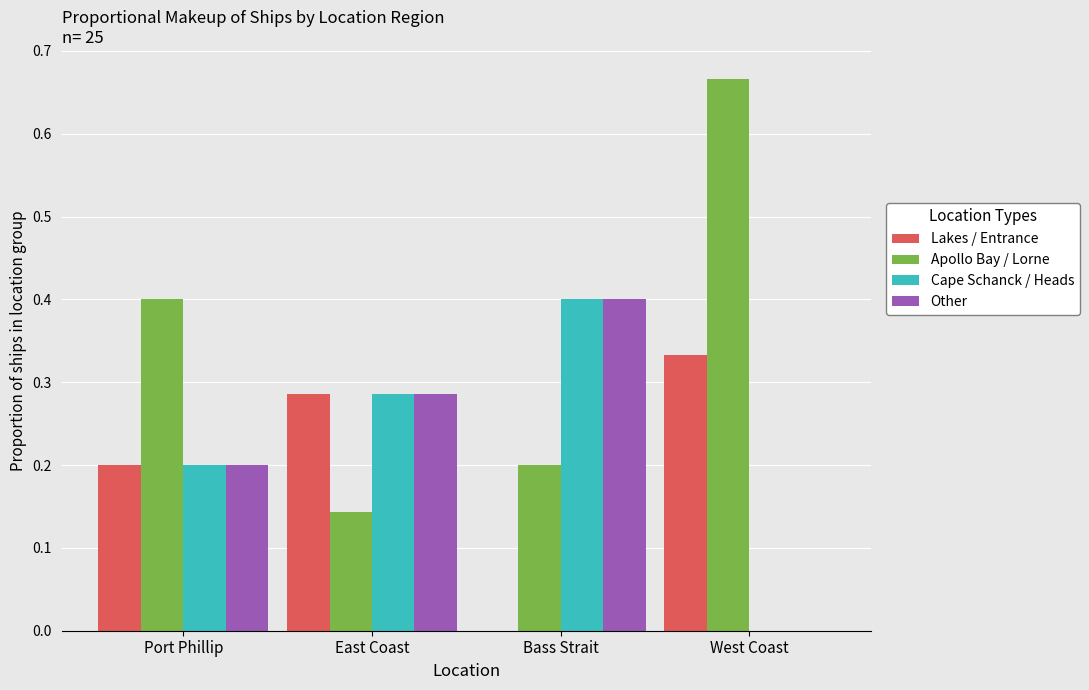

Are the bars grouped side by side (vs. stacked)?

Yes